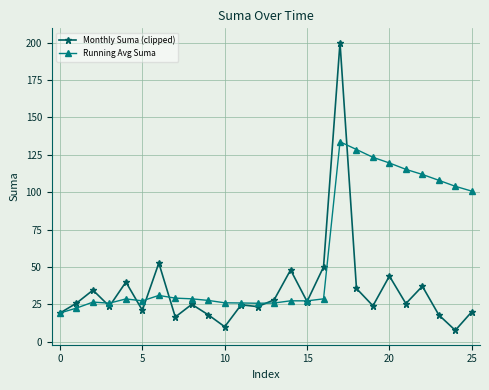

What are all the series names shown in the legend?

Monthly Suma (clipped), Running Avg Suma